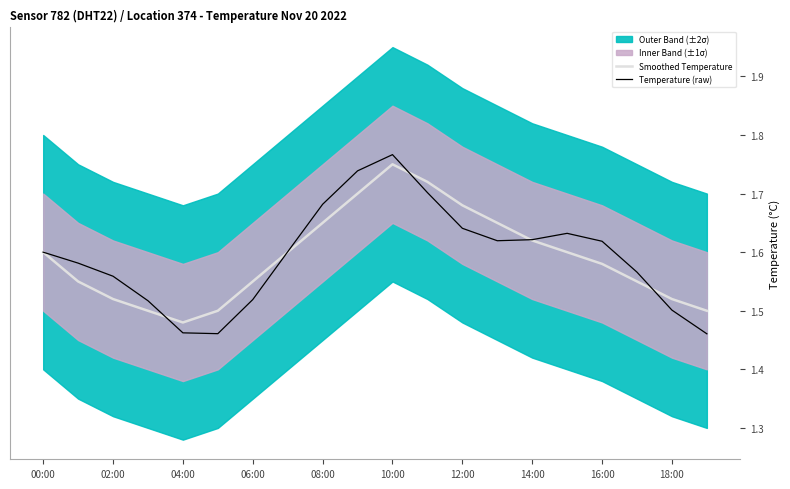

Reading left to right, list all the values displayed in this chart.

Smoothed Temperature: 1.6	1.6	1.5	1.5	1.5	1.5	1.6	1.6	1.6	1.7	1.8	1.7	1.7	1.6	1.6	1.6	1.6	1.6	1.5	1.5
Temperature (raw): 1.6	1.6	1.6	1.5	1.5	1.5	1.5	1.6	1.7	1.7	1.8	1.7	1.6	1.6	1.6	1.6	1.6	1.6	1.5	1.5